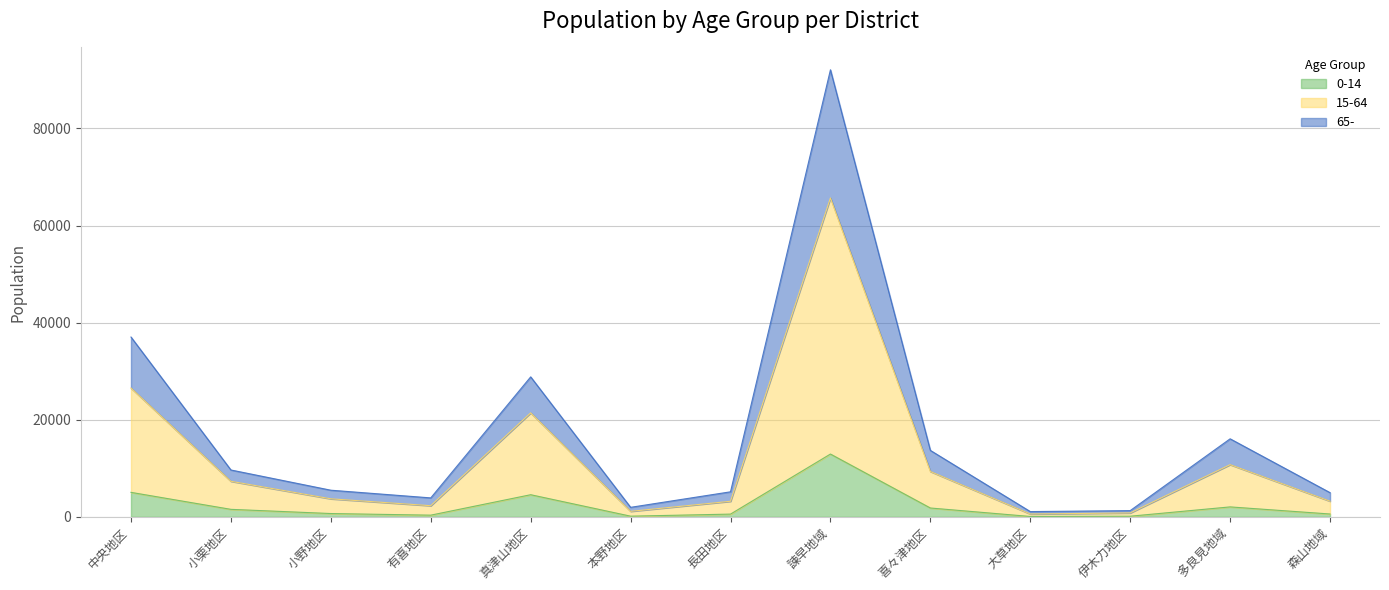

Which category has the highest value in the 0-14 series?

諫早地域